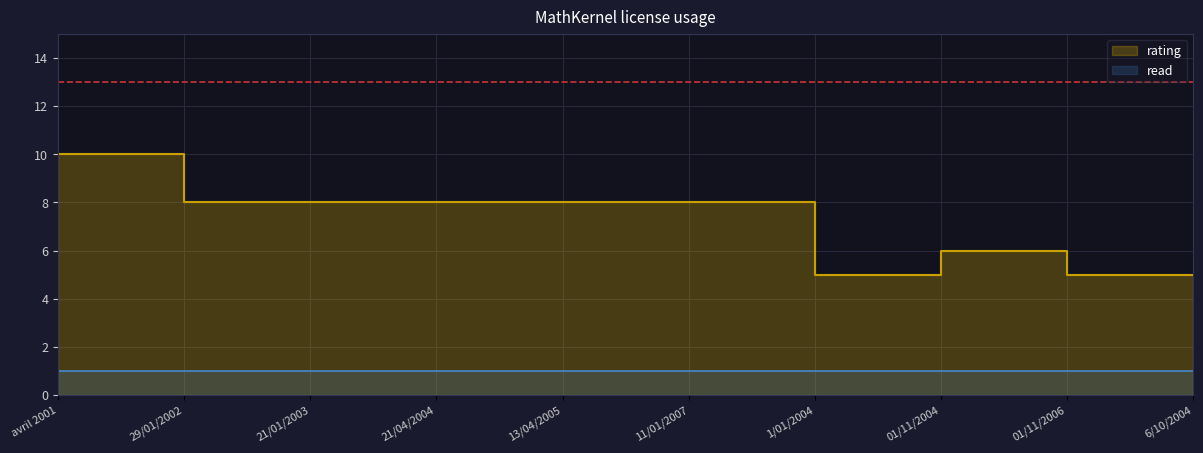

Reading left to right, transcribe all the data shown in this chart.

10	8	8	8	8	8	5	6	5	5